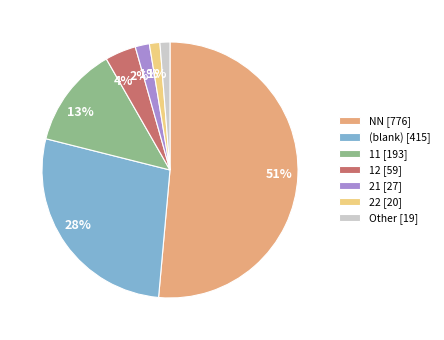

To the nearest percent, what is the difference between the largest and smallest slice percentages?

50%